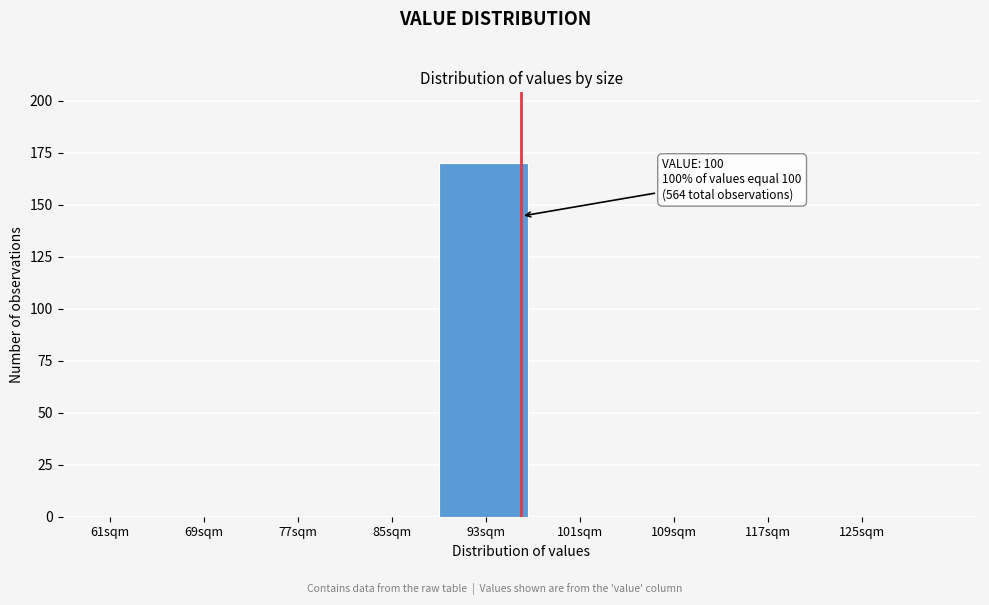

Reading left to right, what are all the values shown in this chart?

61sqm=0	69sqm=0	77sqm=0	85sqm=0	93sqm=170	101sqm=0	109sqm=0	117sqm=0	125sqm=0